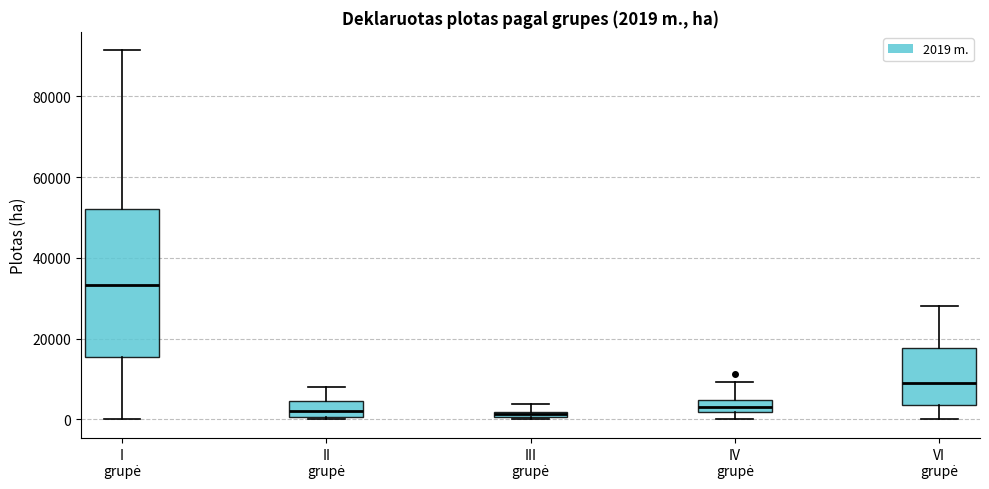

Which box is the tallest, from its lower edge to its upper edge?

I grupė